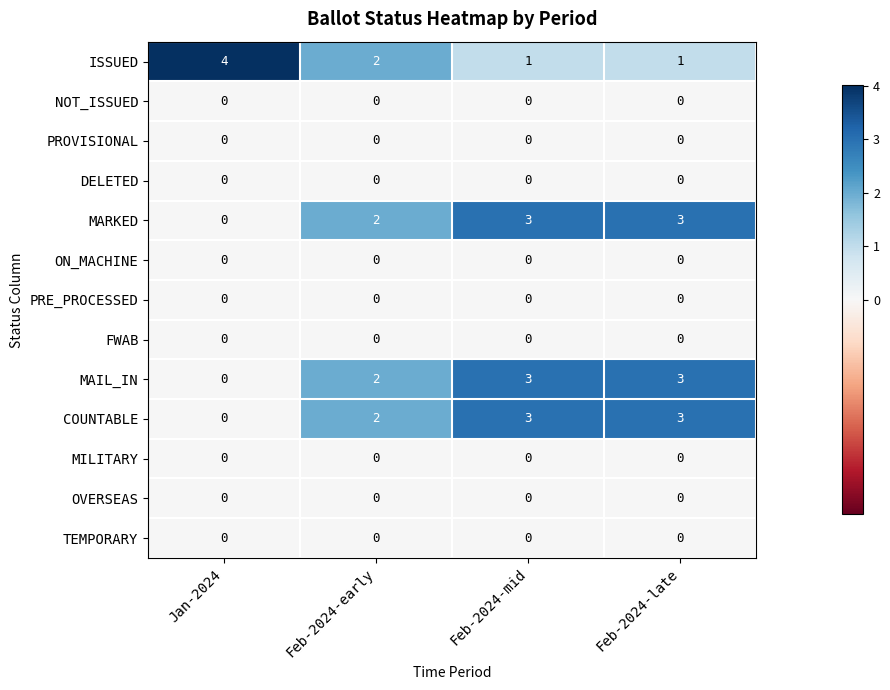

What is the difference between the second highest and minimum values in the MARKED series?

3